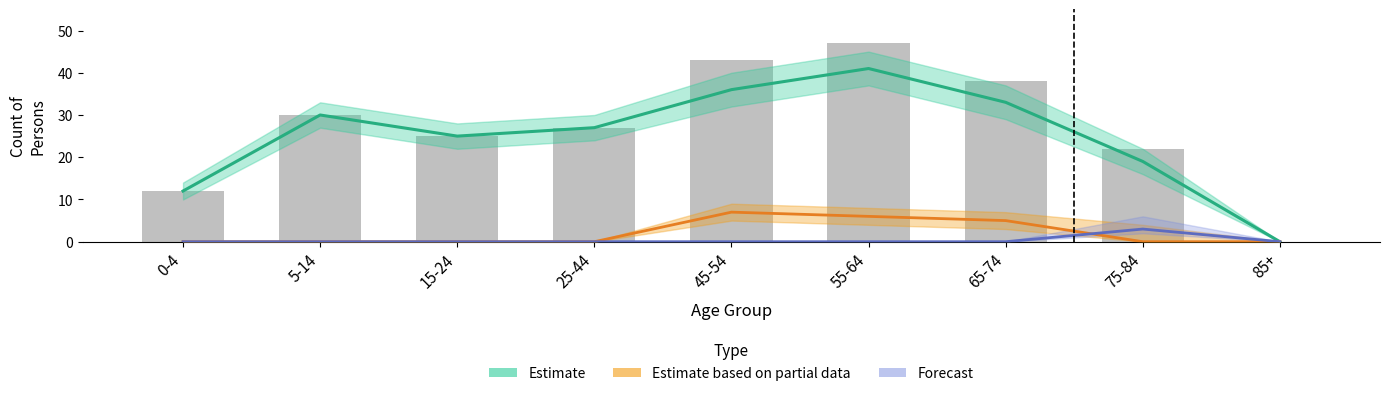

Rank the categories by Estimate based on partial data value from lowest to highest.

0-4, 5-14, 15-24, 25-44, 75-84, 85+, 65-74, 55-64, 45-54